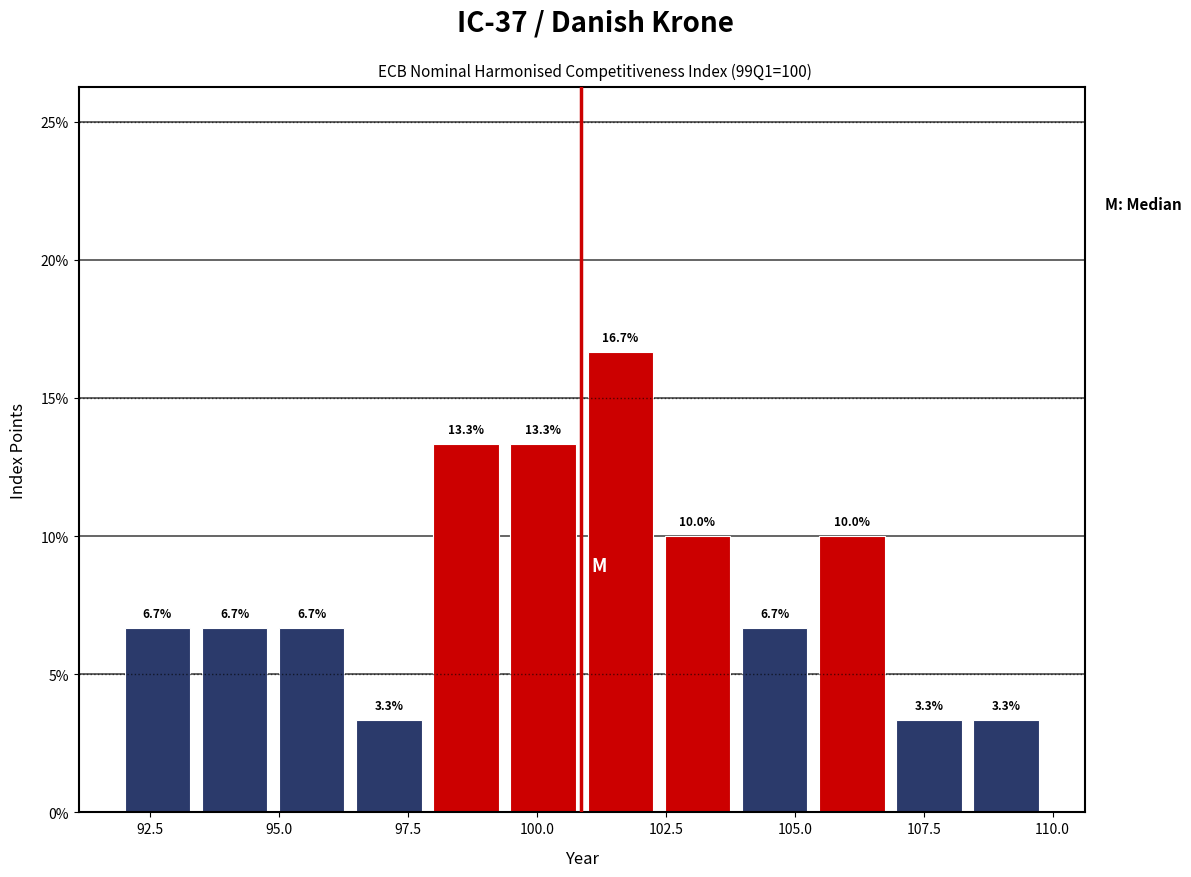

Around what value on the x-axis is the tallest bar? Give the approximate position of its centre, as read against the axis.

101.5